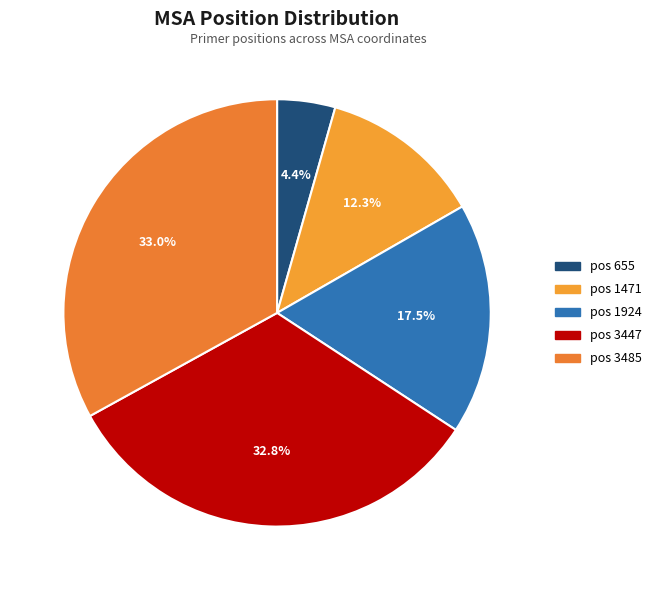

How much of the chart is everything except pos 1924?

82.5%